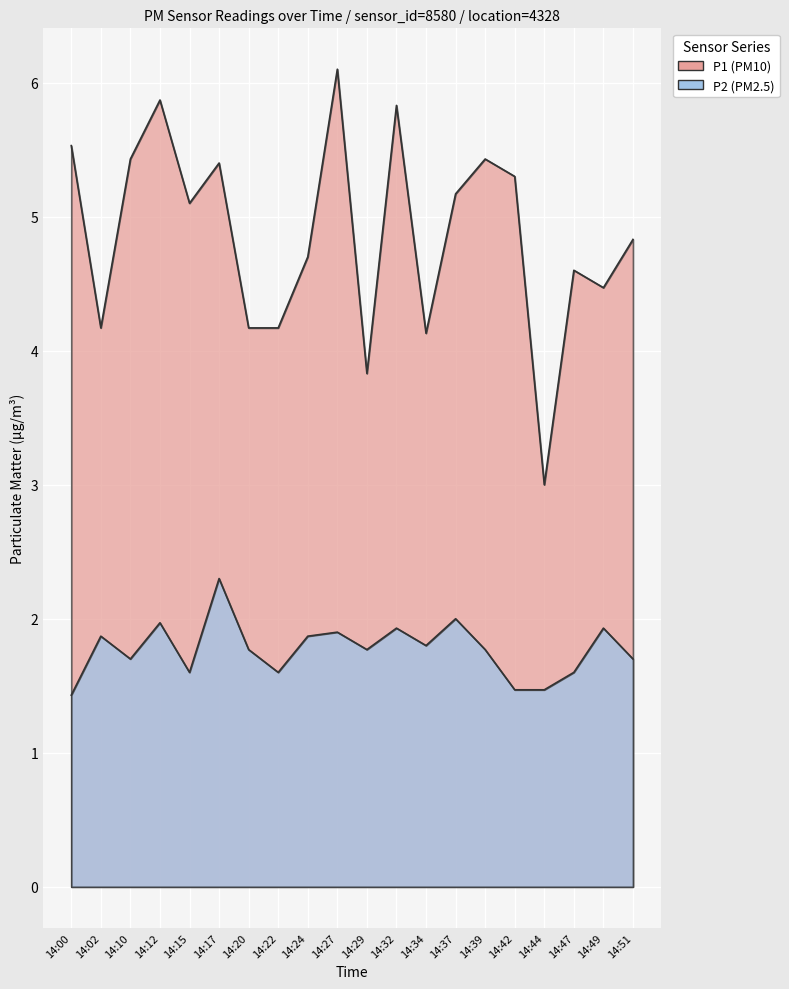

Reading left to right, what are all the values shown in this chart?

P1: 5.5	4.2	5.4	5.9	5.1	5.4	4.2	4.2	4.7	6.1	3.8	5.8	4.1	5.2	5.4	5.3	3.0	4.6	4.5	4.8
P2: 1.4	1.9	1.7	2.0	1.6	2.3	1.8	1.6	1.9	1.9	1.8	1.9	1.8	2.0	1.8	1.5	1.5	1.6	1.9	1.7